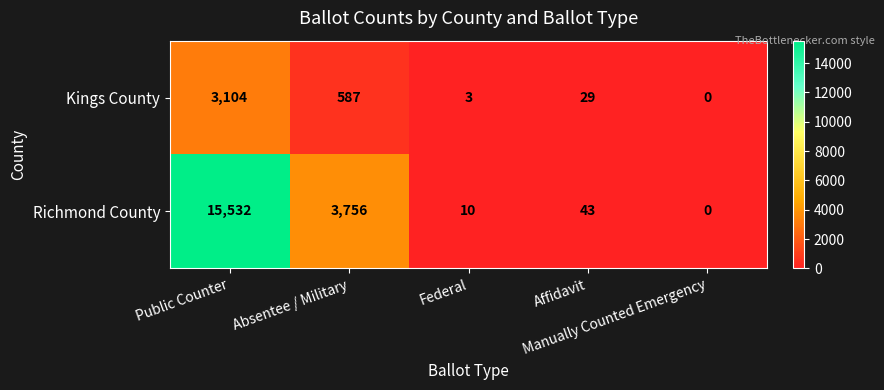

Which series has the widest spread of values?

Richmond County